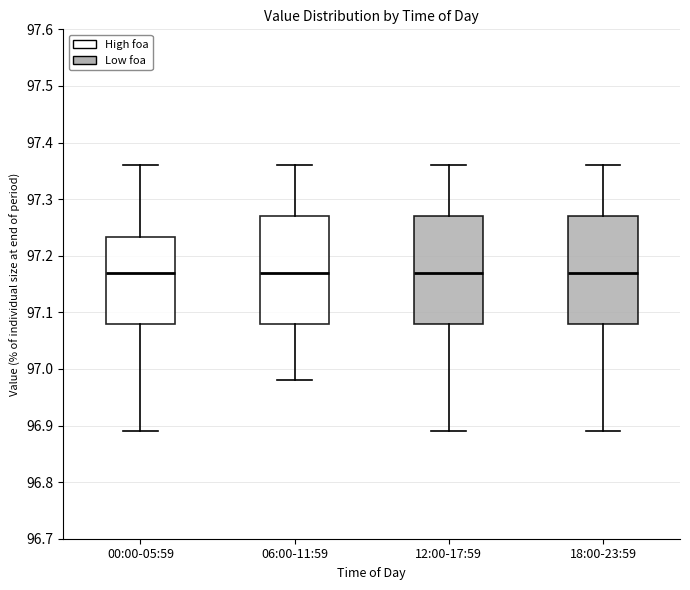

Reading left to right, transcribe this box plot: for each box, give where its median line is, the range the box spans, and where its two whiskers end, as read against the y-axis. The values are not printed on the chart, so give them approximately, as read against the axis.

00:00-05:59: median 97.17, box 97.08 to 97.23, whiskers 96.89 to 97.36
06:00-11:59: median 97.17, box 97.08 to 97.27, whiskers 96.98 to 97.36
12:00-17:59: median 97.17, box 97.08 to 97.27, whiskers 96.89 to 97.36
18:00-23:59: median 97.17, box 97.08 to 97.27, whiskers 96.89 to 97.36